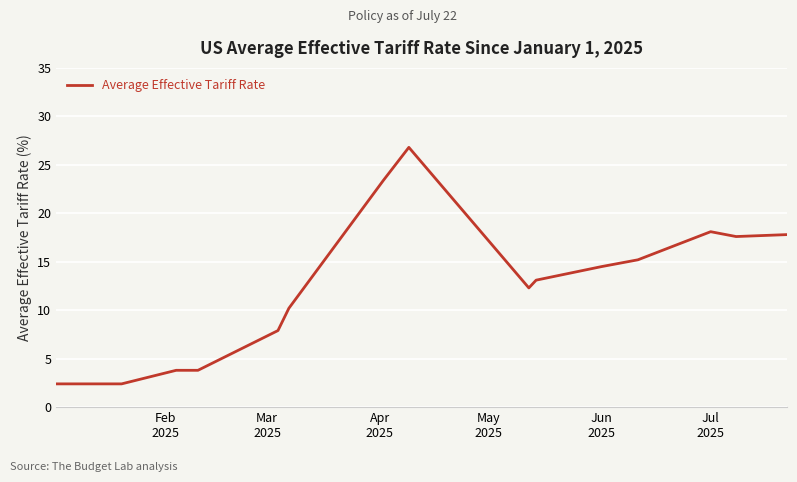

What is the difference between the maximum and minimum values?

24.4